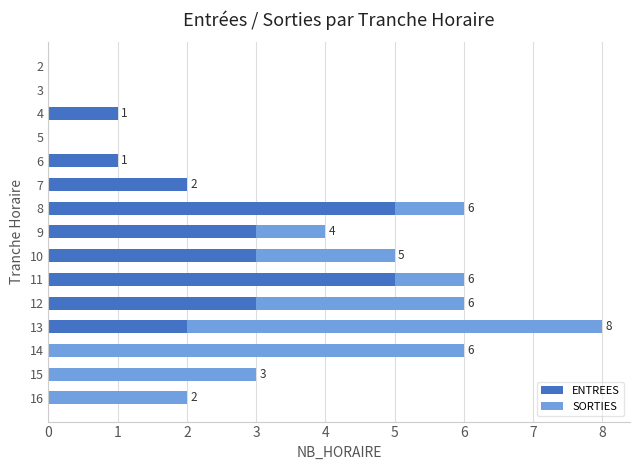

What is the sum of all ENTREES values?

25